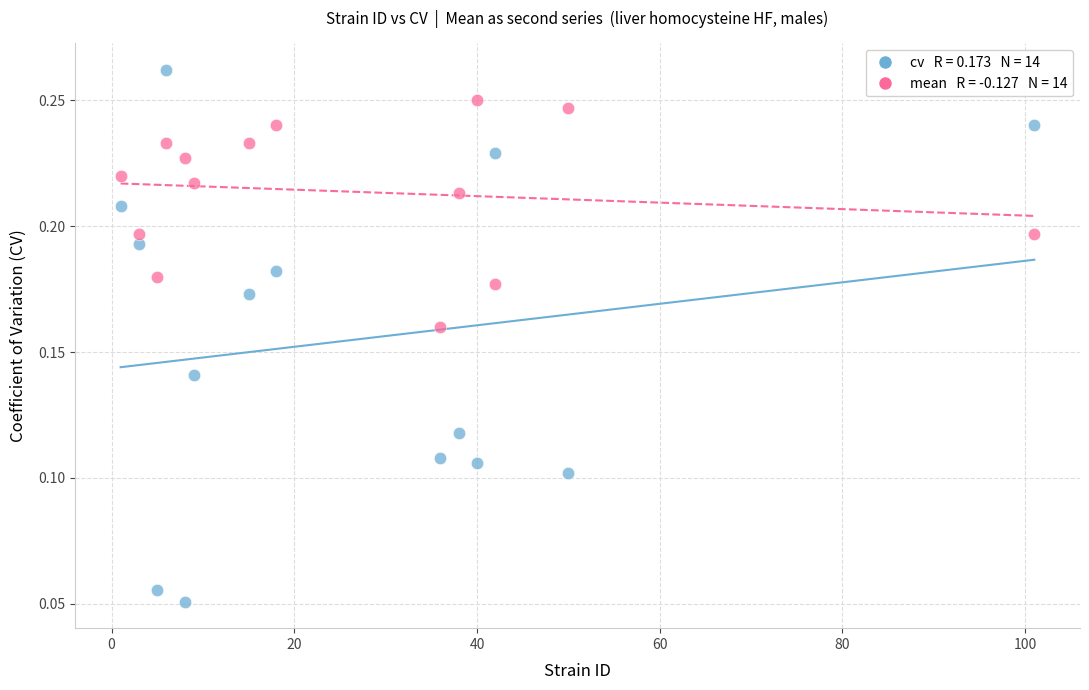

Across all data points, what is the range of X values (max minus min)?

100.0